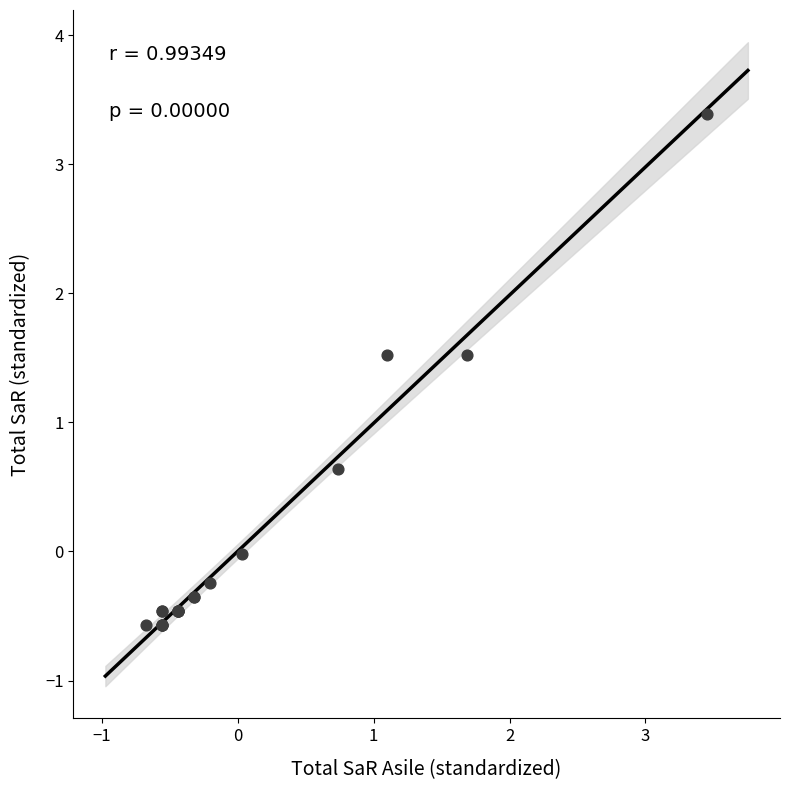

What Y value in the scatter plot is closest to 1?

0.6